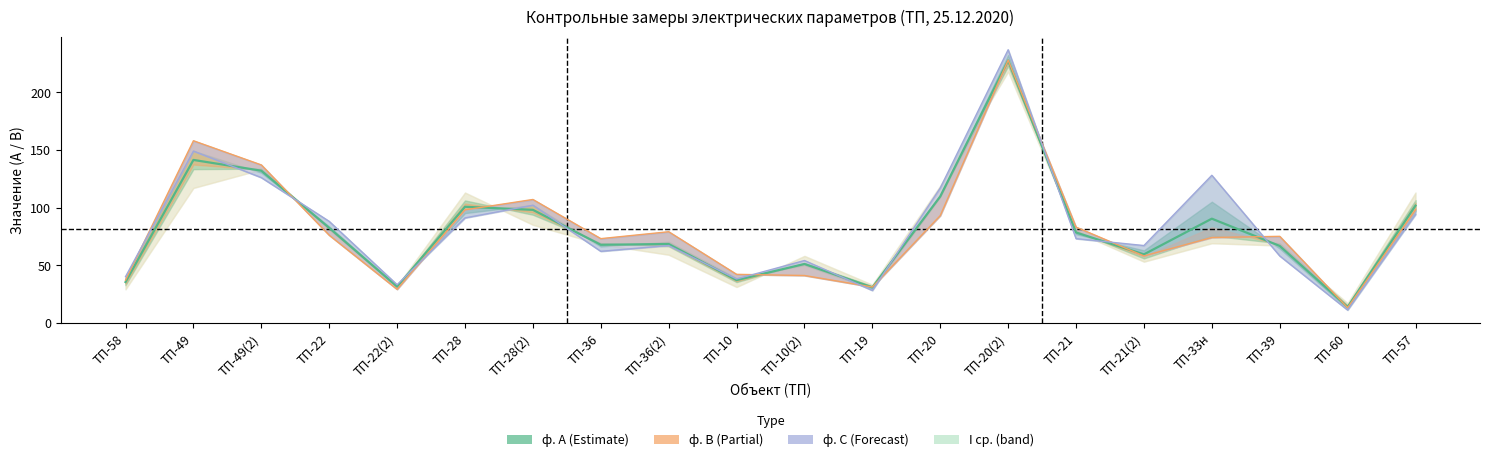

At how many categories does at least one series exceed 61?

14